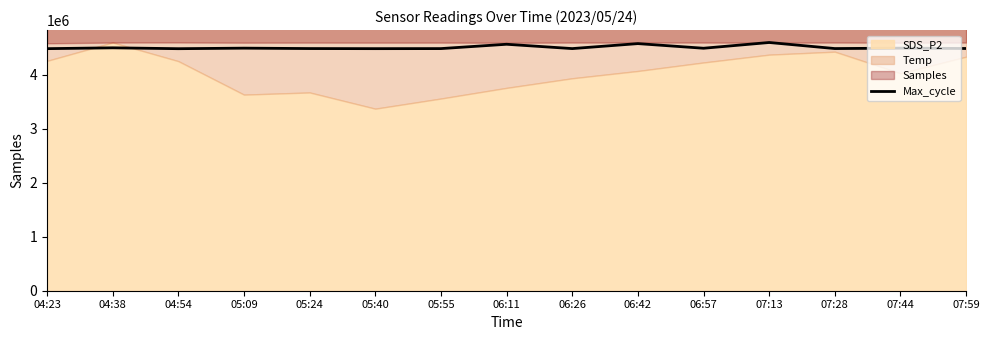

The value at 06:57 is 7999720.0. True or false?

False